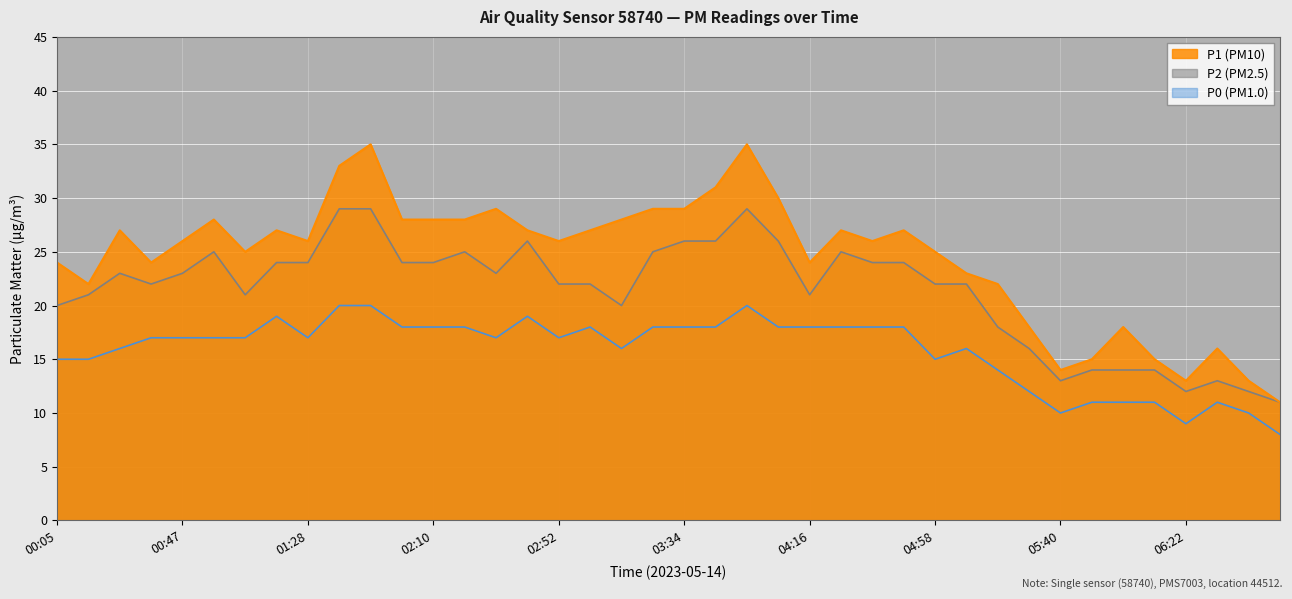

What is the smallest value displayed?

8